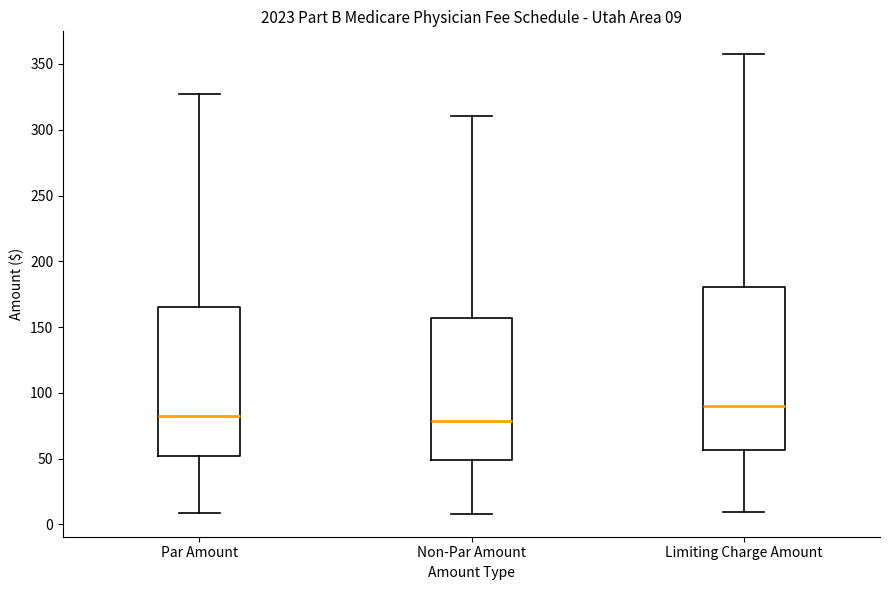

Which box is the tallest, from its lower edge to its upper edge?

Limiting Charge Amount